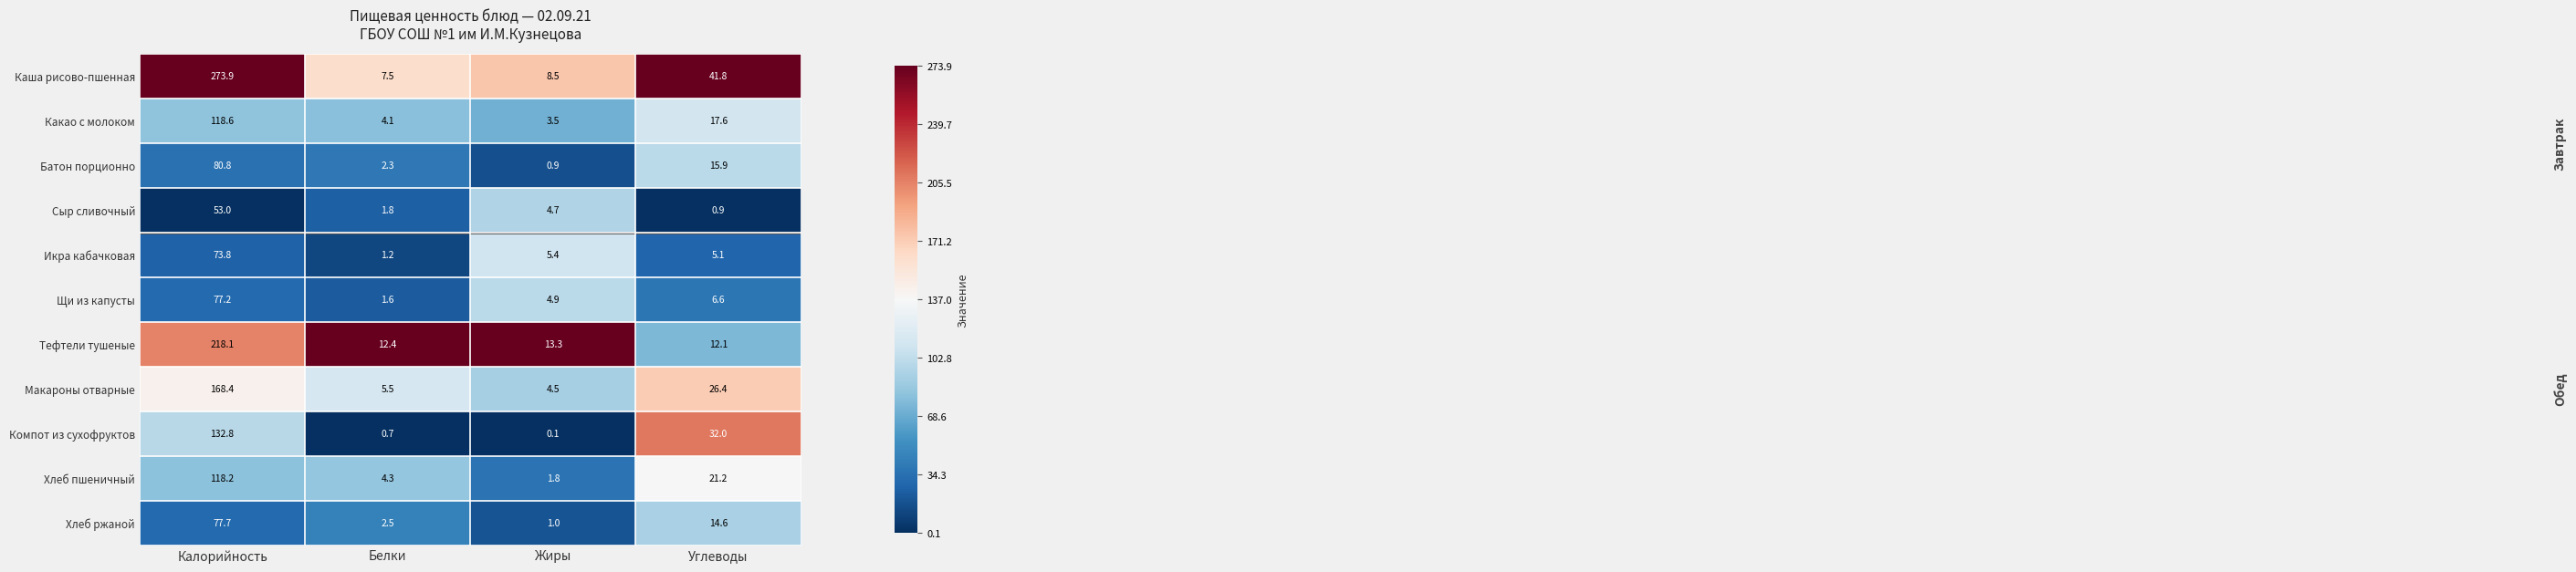

What is the difference between the Тефтели тушеные values at Калорийность and Белки?

205.7